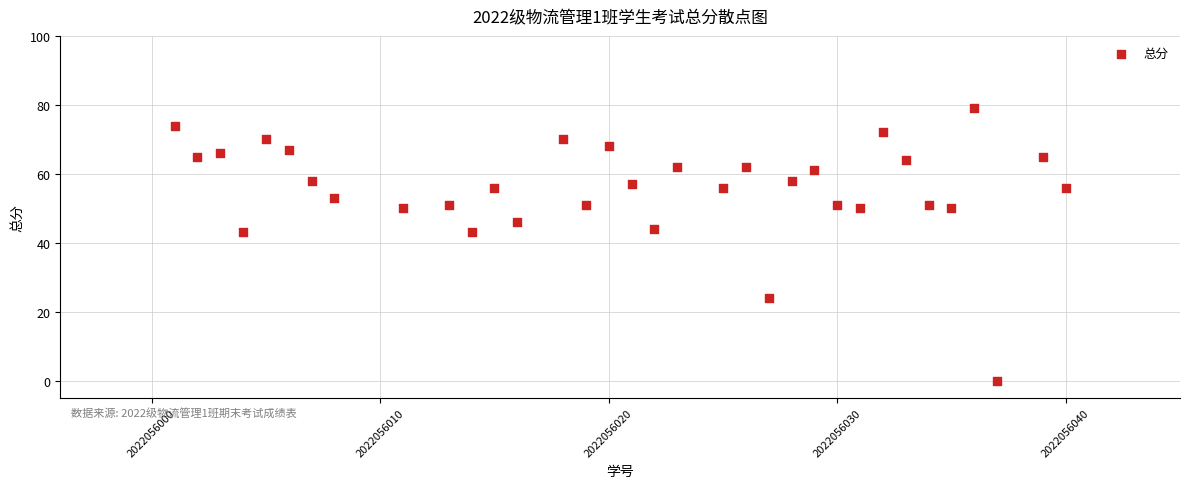

What is the range of X values (max minus min)?

39